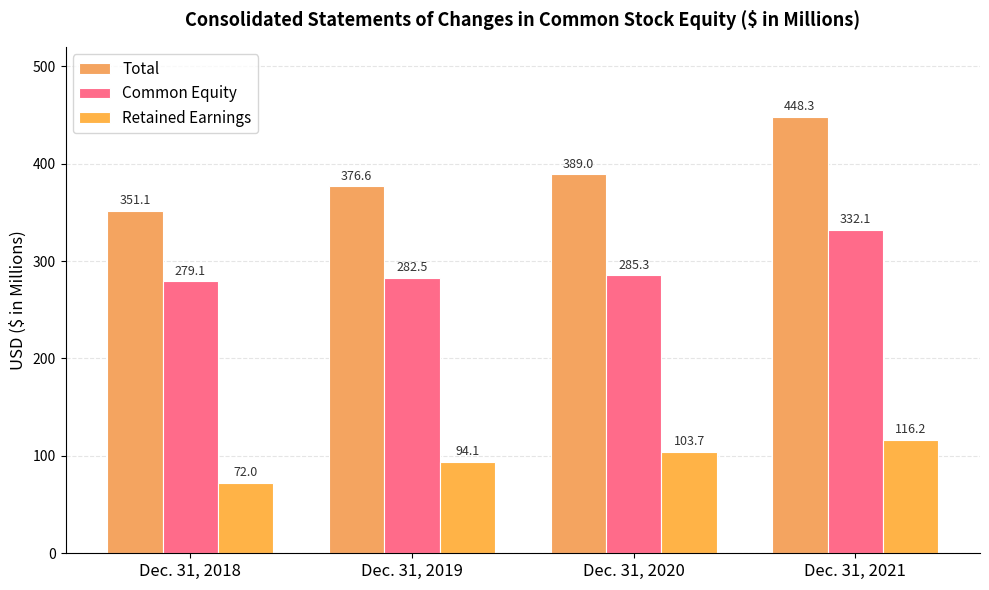

Reading right to left, what are all the values shown in this chart?

Total: Dec. 31, 2021=448.3	Dec. 31, 2020=389.0	Dec. 31, 2019=376.6	Dec. 31, 2018=351.1
Common Equity: Dec. 31, 2021=332.1	Dec. 31, 2020=285.3	Dec. 31, 2019=282.5	Dec. 31, 2018=279.1
Retained Earnings: Dec. 31, 2021=116.2	Dec. 31, 2020=103.7	Dec. 31, 2019=94.1	Dec. 31, 2018=72.0